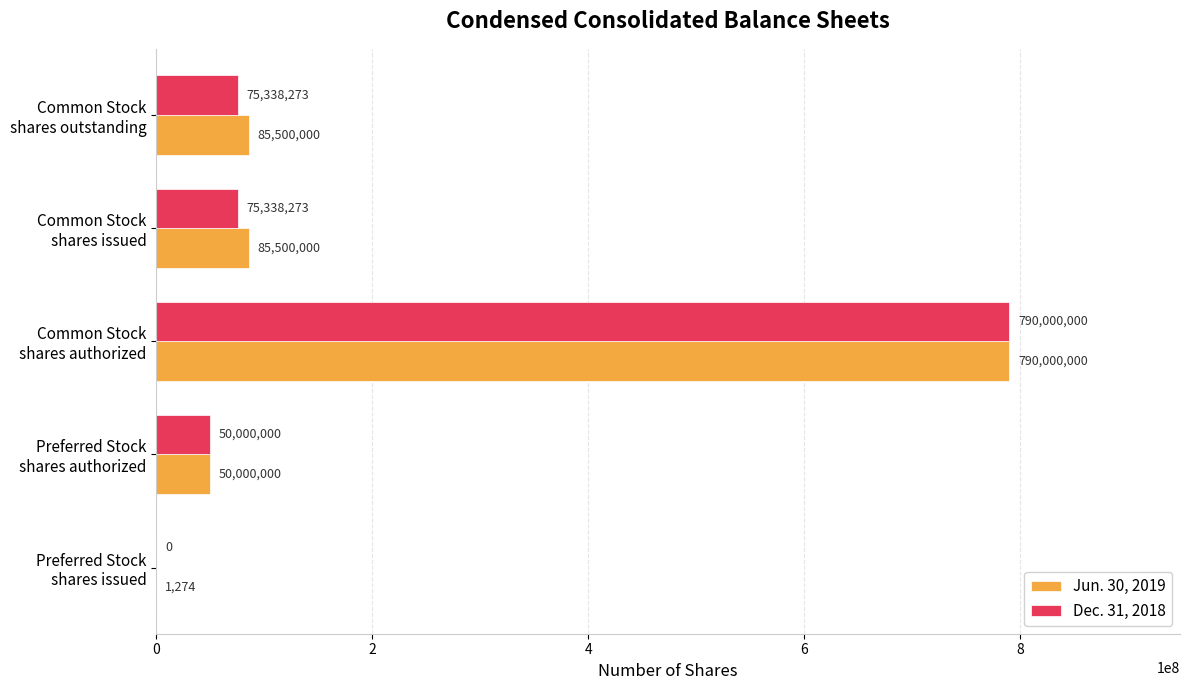

What is the maximum value shown in the chart?

790000000